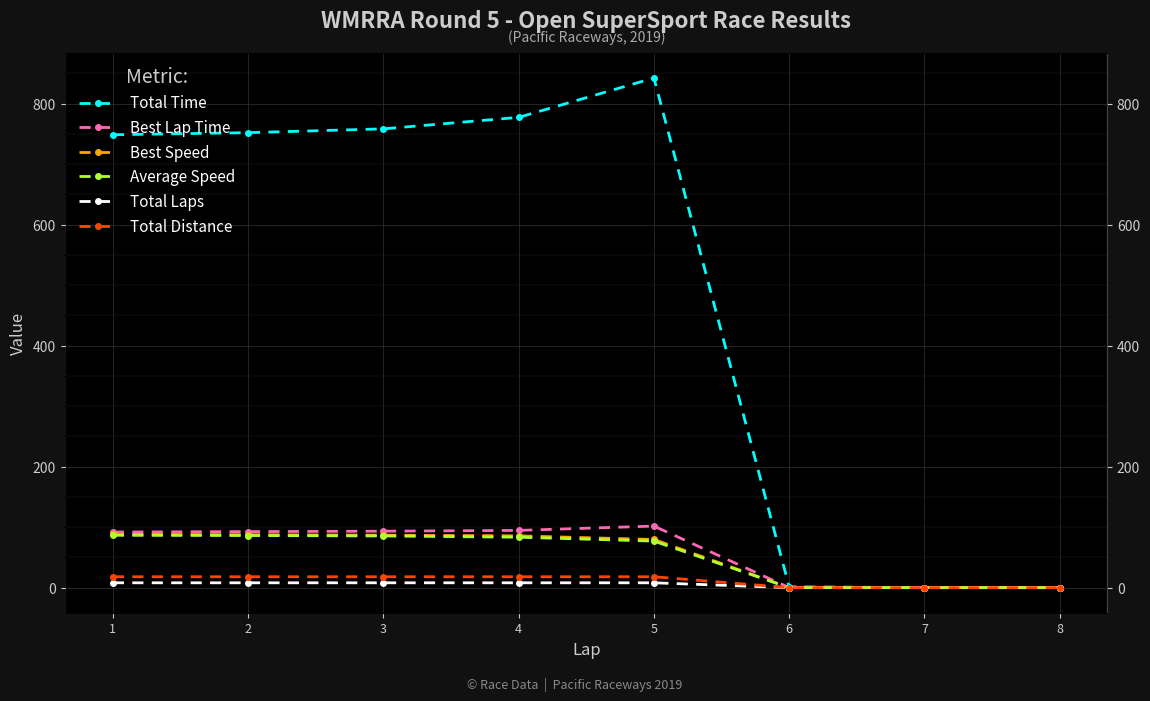

Reading right to left, list all the values displayed in this chart.

Total Time: 8=0.0	7=0.0	6=1.4	5=842.5	4=777.4	3=758.4	2=752.1	1=748.7
Best Lap Time: 8=0.0	7=0.0	6=0.0	5=101.8	4=94.6	3=93.3	2=92.6	1=91.9
Best Speed: 8=0.0	7=0.0	6=0.0	5=79.6	4=85.6	3=86.8	2=87.5	1=88.2
Average Speed: 8=0.0	7=0.0	6=0.0	5=76.9	4=83.4	3=85.4	2=86.2	1=86.6
Total Laps: 8=0.0	7=0.0	6=0.0	5=8.0	4=8.0	3=8.0	2=8.0	1=8.0
Total Distance: 8=0.0	7=0.0	6=0.0	5=18.0	4=18.0	3=18.0	2=18.0	1=18.0